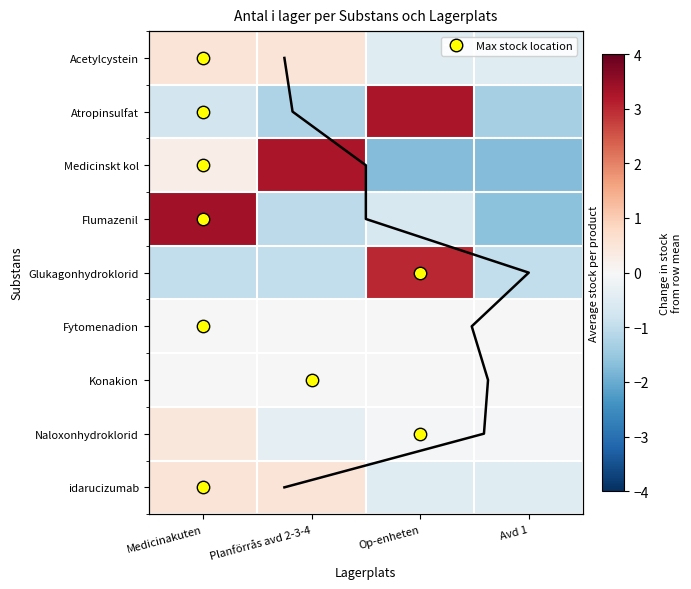

How many data points does each series have?

4